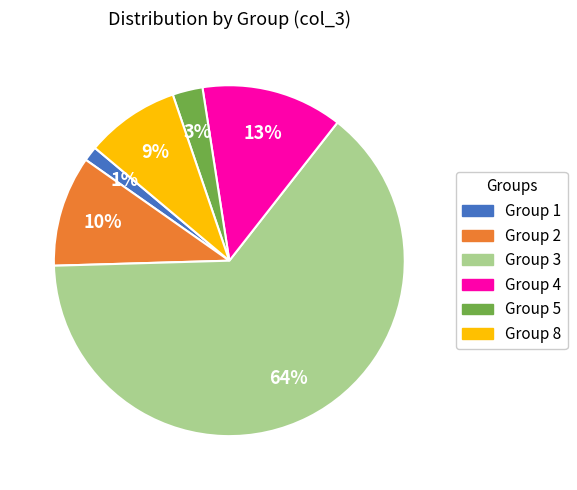

To the nearest percent, what is the difference between the largest and smallest slice percentages?

63%